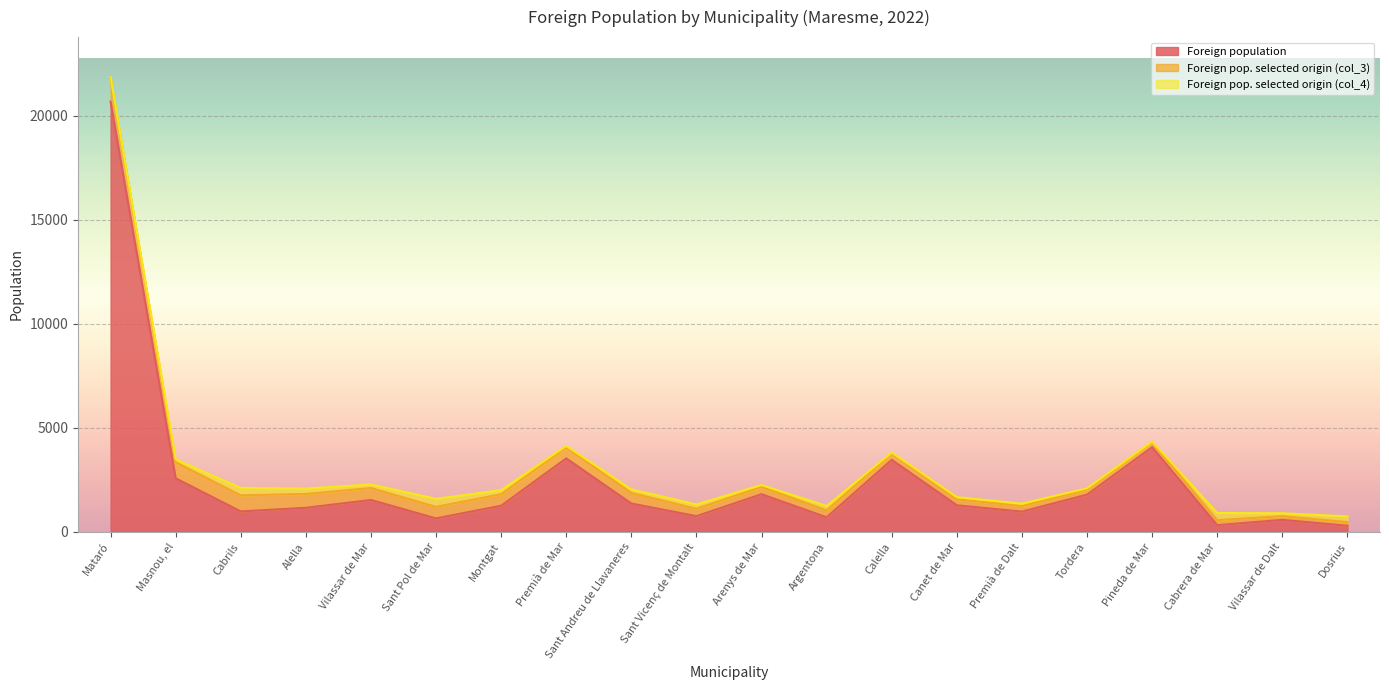

Rank the series by their maximum value, from highest to lowest.

Foreign population, Foreign pop. selected origin (col_3), Foreign pop. selected origin (col_4)